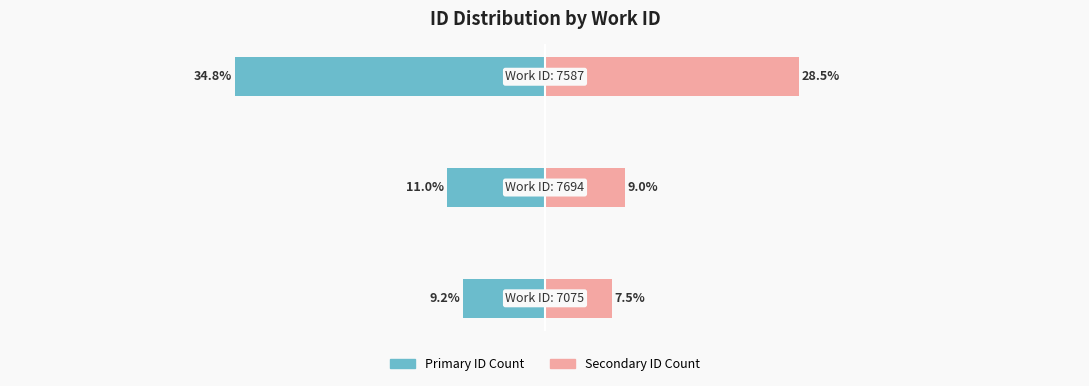

Reading left to right, list all the values displayed in this chart.

Count (Left): 0=-9.2	1=-11.0	2=-34.8
Count (Right): 0=7.5	1=9.0	2=28.5